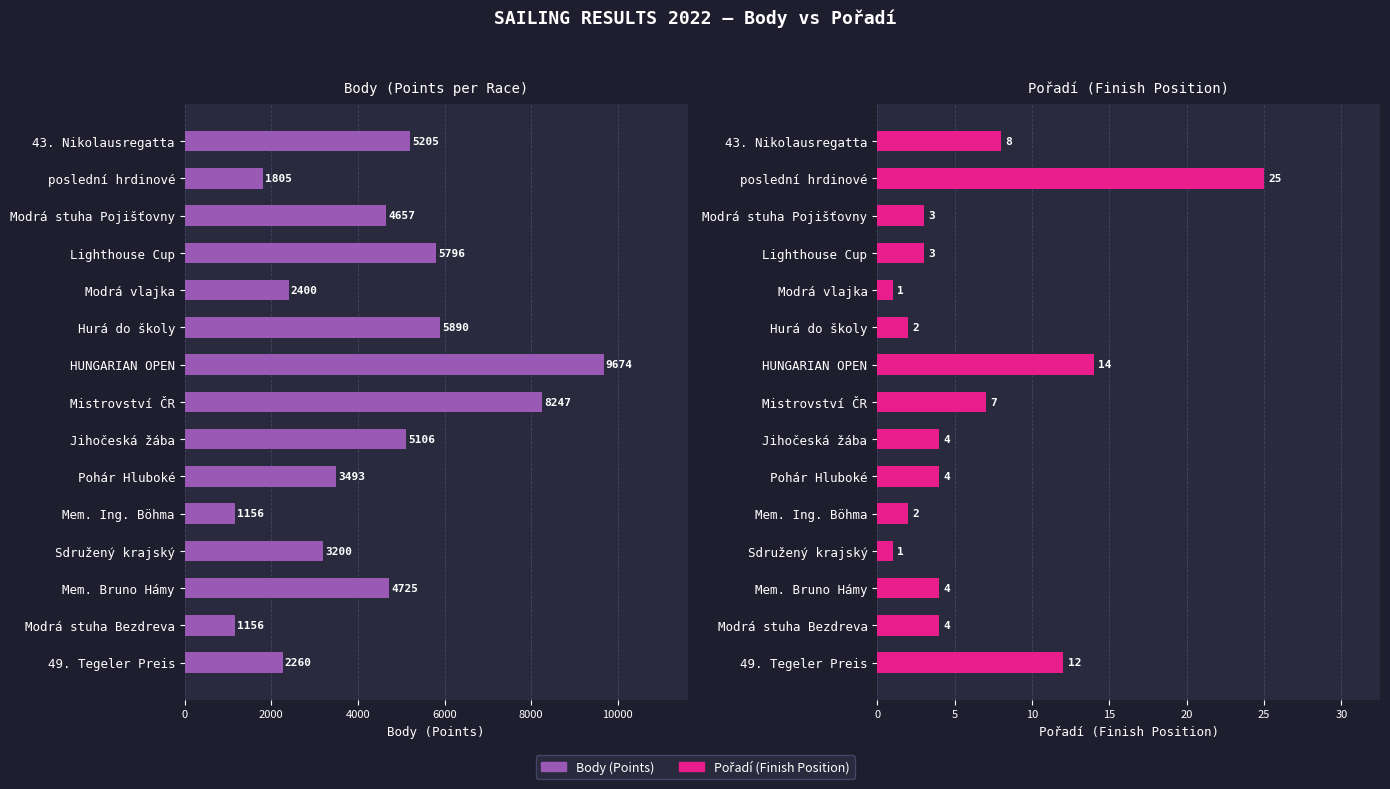

What is the difference between the highest and lowest values at Mistrovství ČR?

8240